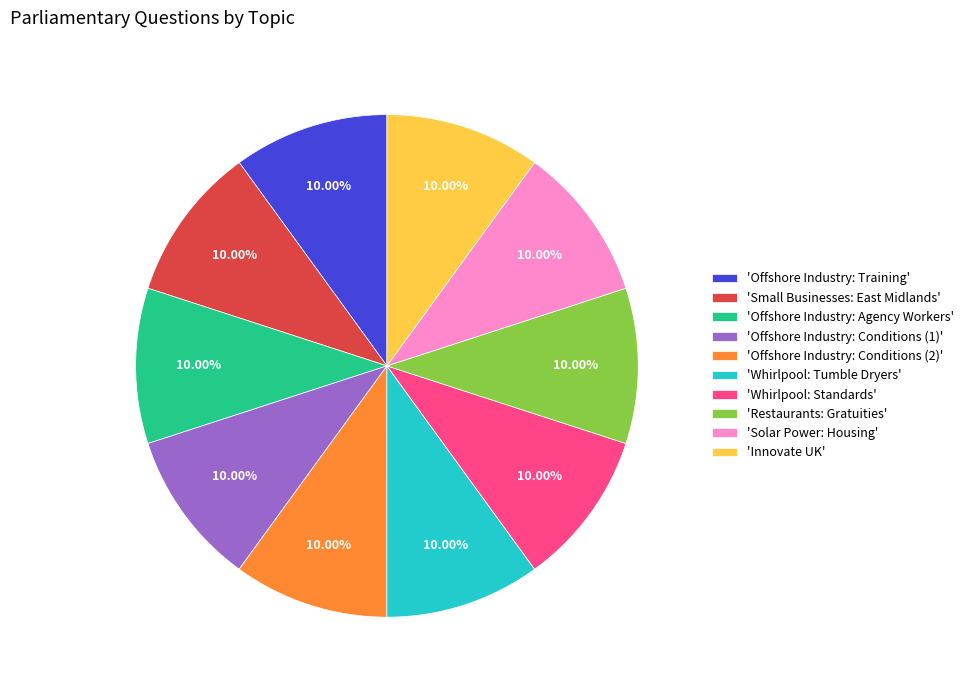

Is the sum of 'Solar Power: Housing' and 'Offshore Industry: Conditions (1)' greater than half?

No